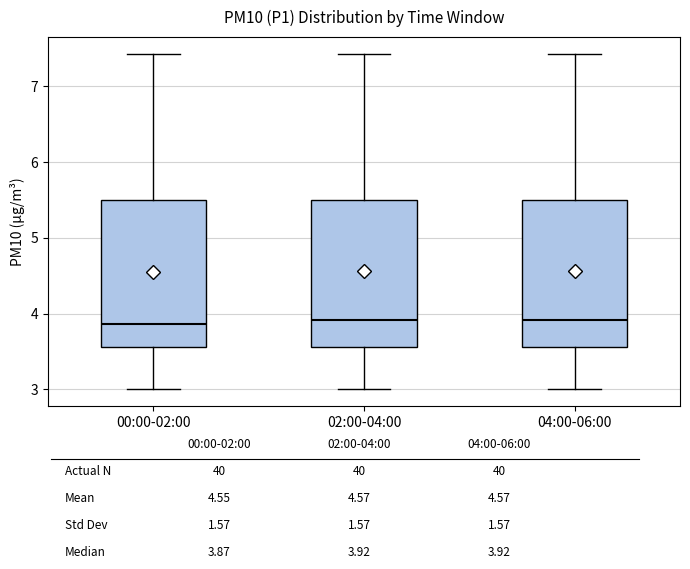

Where is the upper edge of the box for 02:00-04:00 on the y-axis? The values are not printed on the chart, so give them approximately, as read against the axis.

5.5